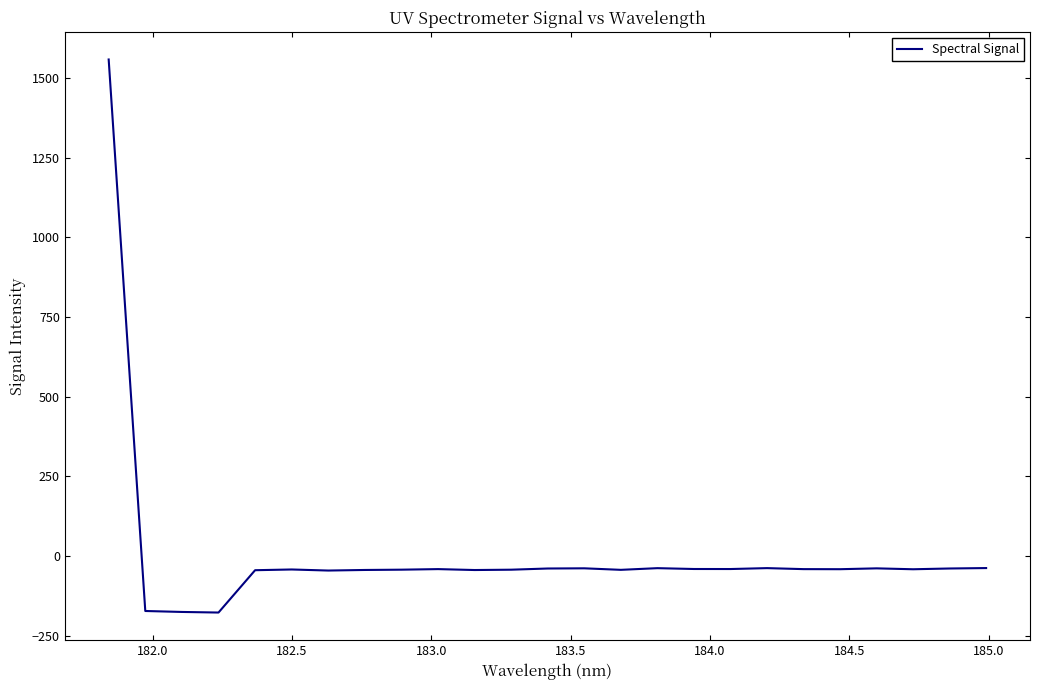

What is the difference between the maximum and minimum values?

1735.1